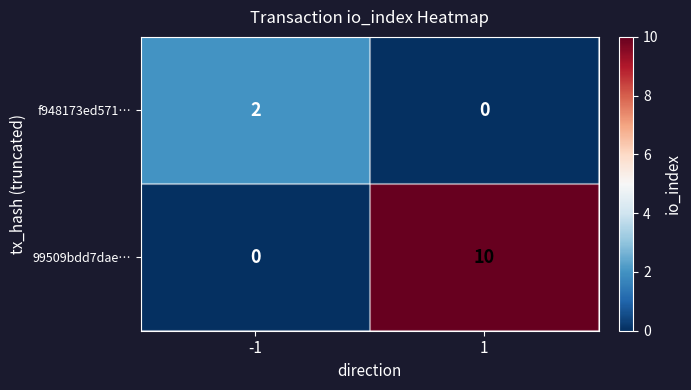

What is the approximate value of 99509bdd7dae… at 1, to the nearest 5?

10